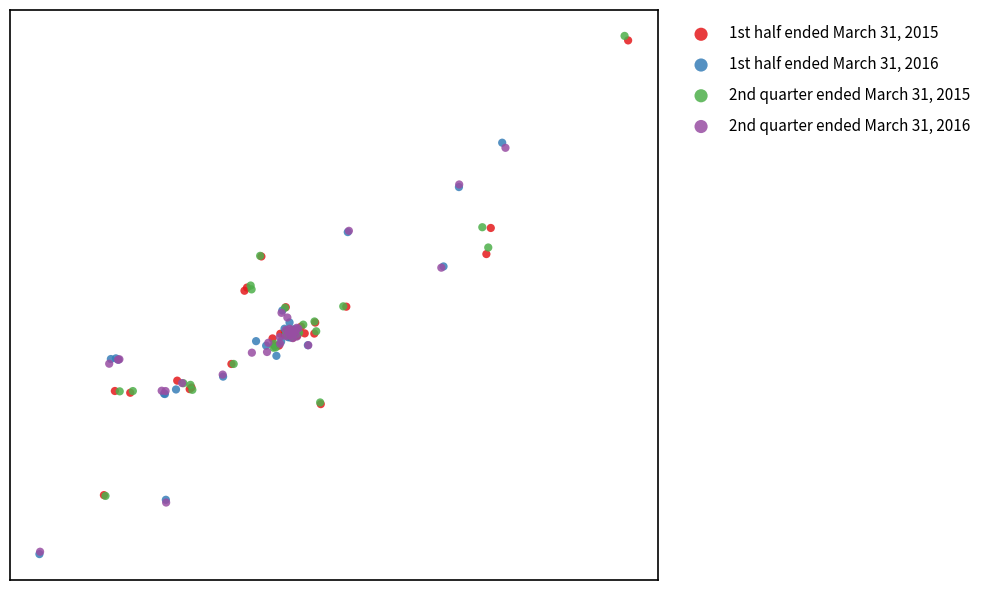

Which series has the largest Y range (max minus min)?

2nd quarter ended March 31, 2015